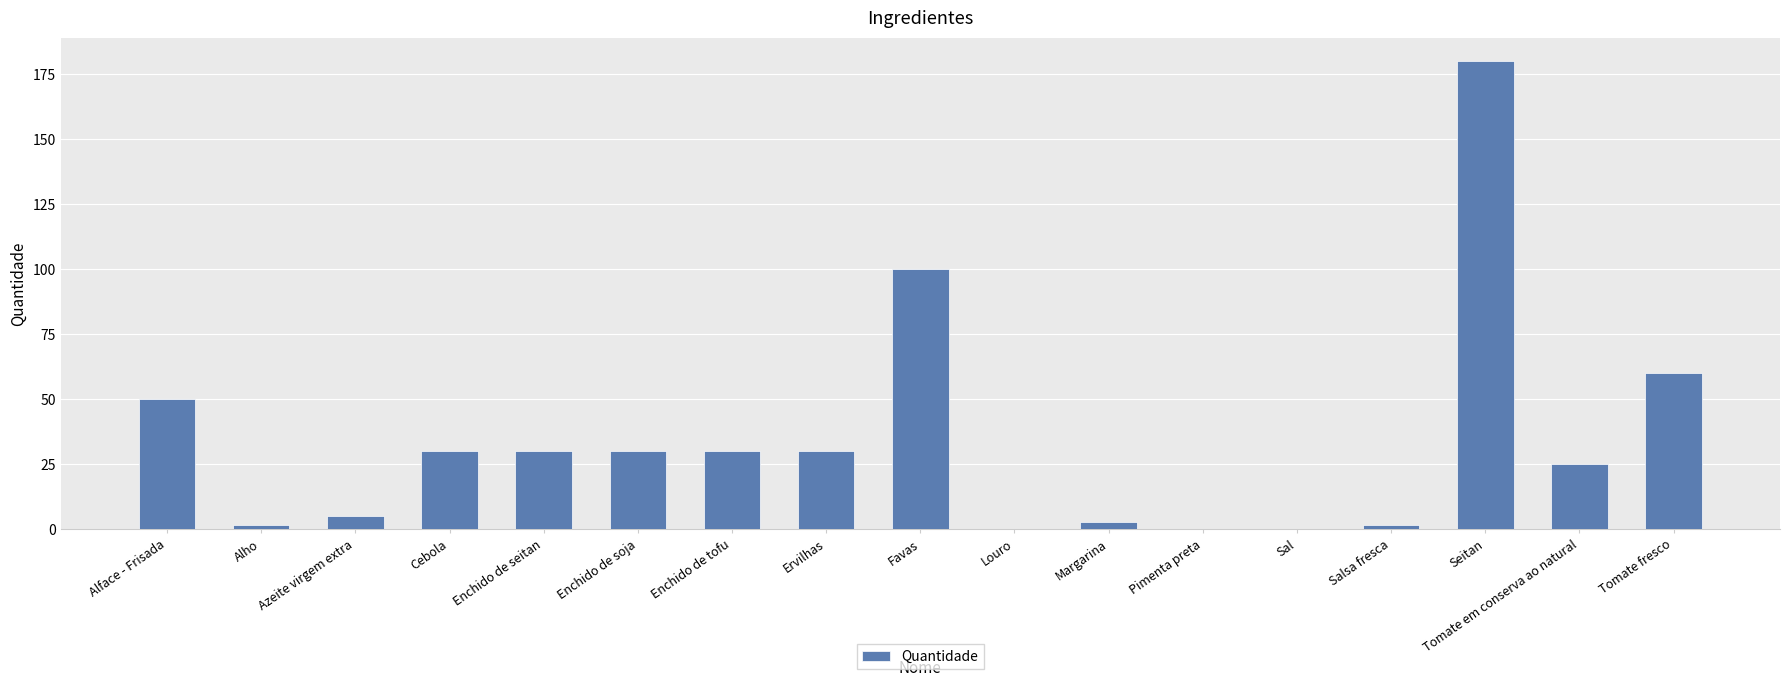

The value at Cebola is 30.0. True or false?

True